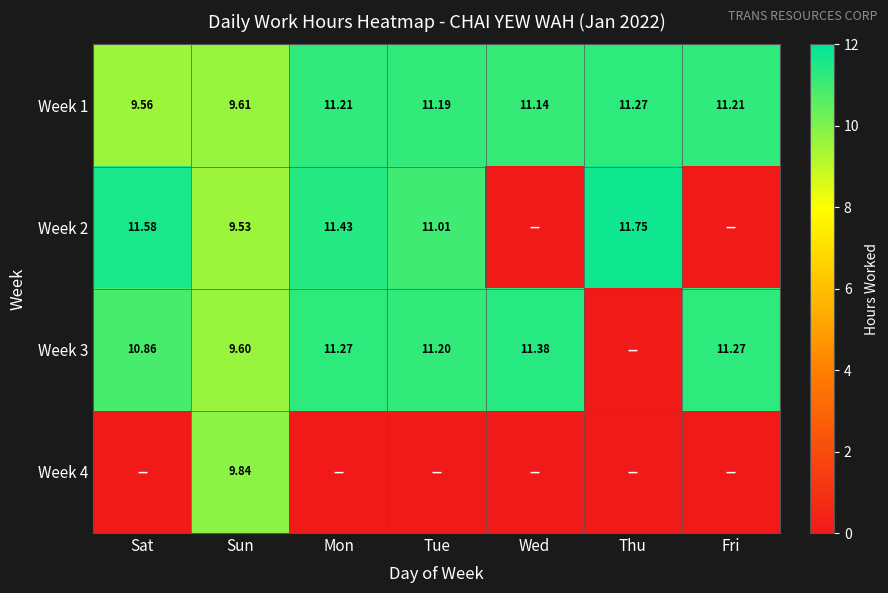

Where does the Week 1 series first go above 11?

Mon